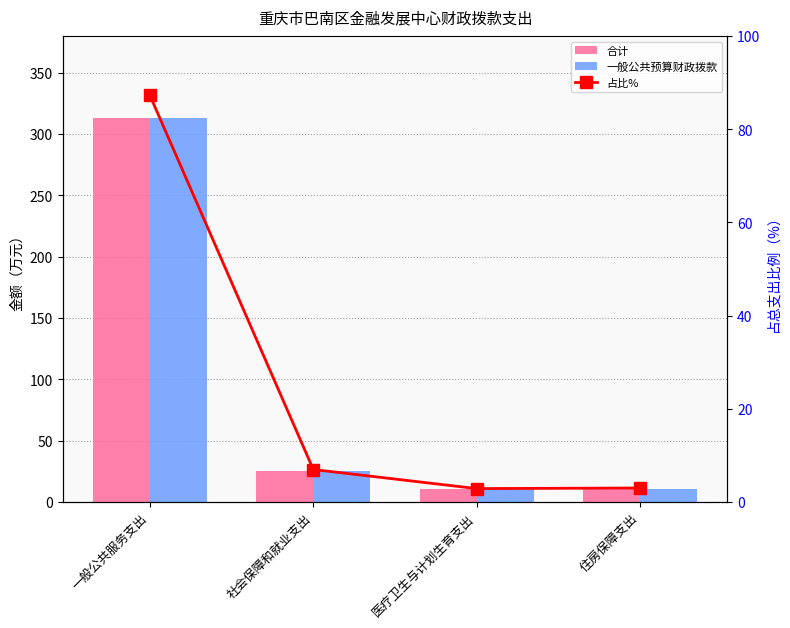

Reading right to left, extract all data points from this chart.

合计: 10.7	10.2	24.9	312.9
一般公共预算财政拨款: 10.7	10.2	24.9	312.9
占比%: 3.0	2.8	6.9	87.2